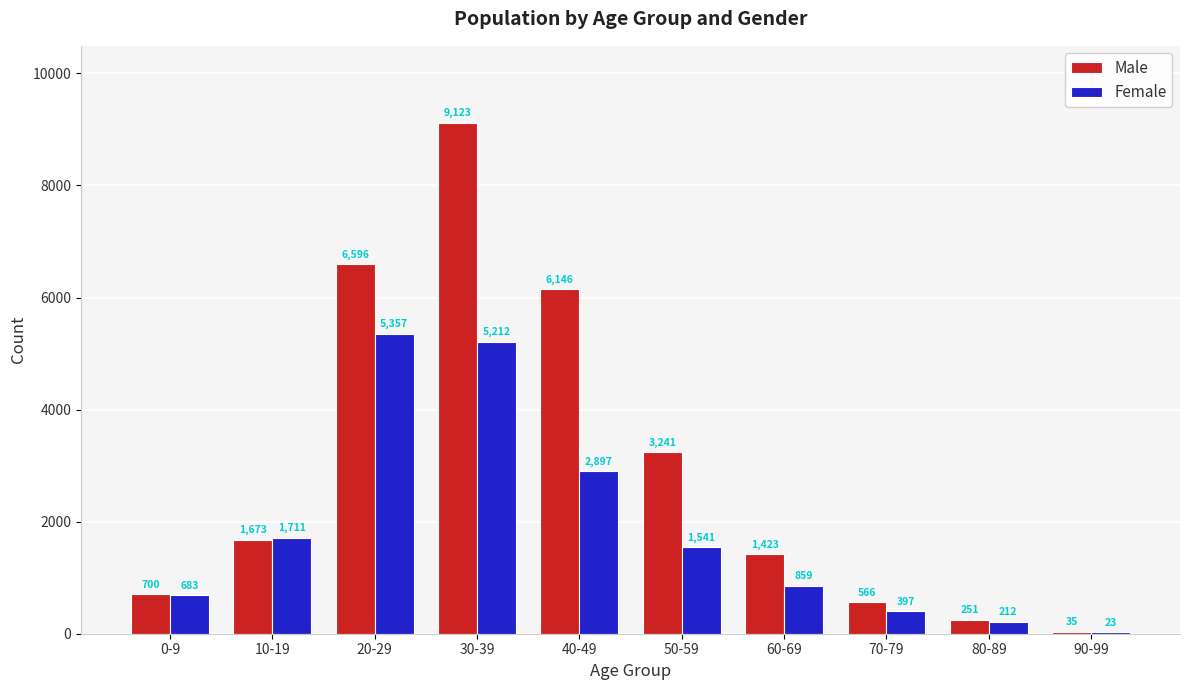

What is the highest value of the Male series?

9123